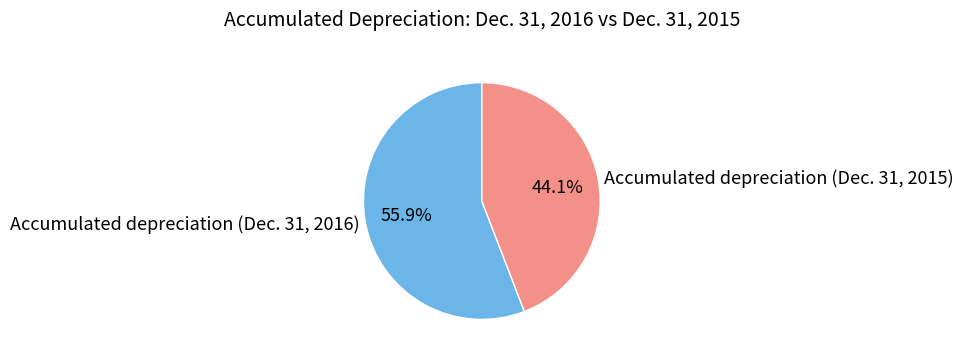

Do Accumulated depreciation (Dec. 31, 2016) and Accumulated depreciation (Dec. 31, 2015) together represent more than half of the pie?

Yes